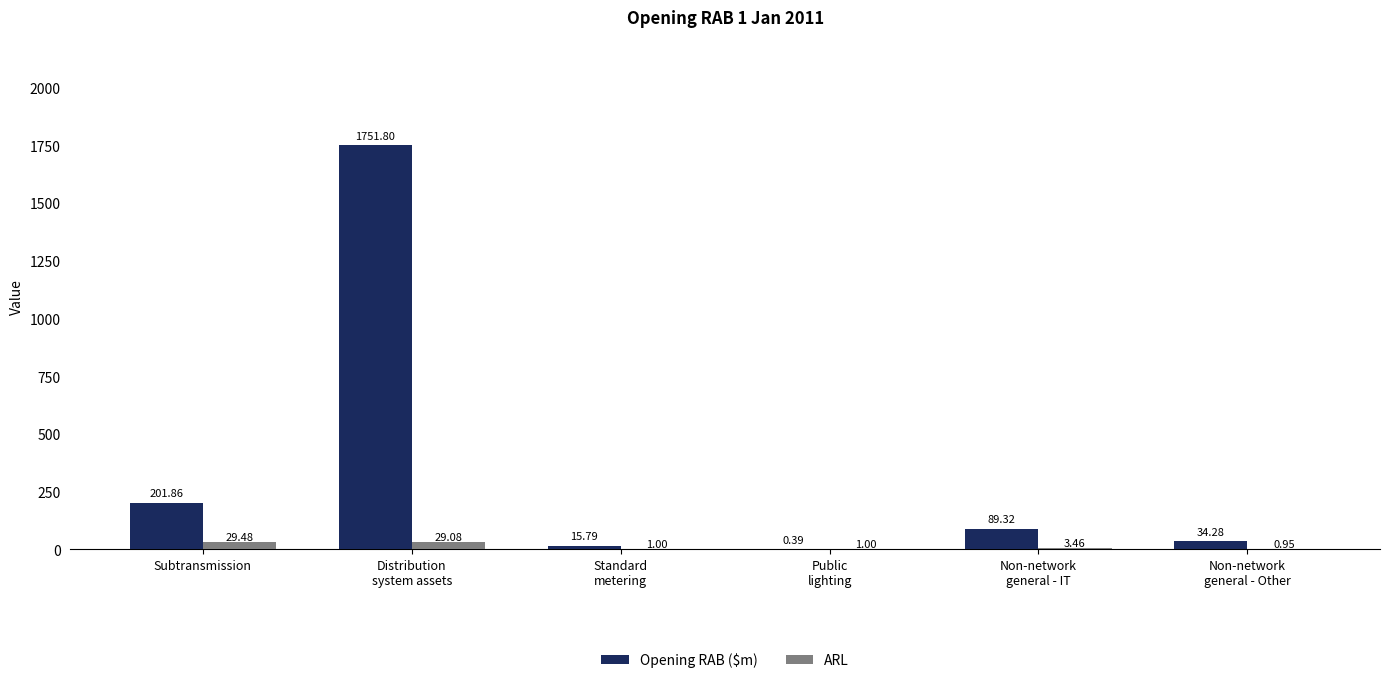

At which label does Opening RAB ($m) first exceed 89?

Subtransmission